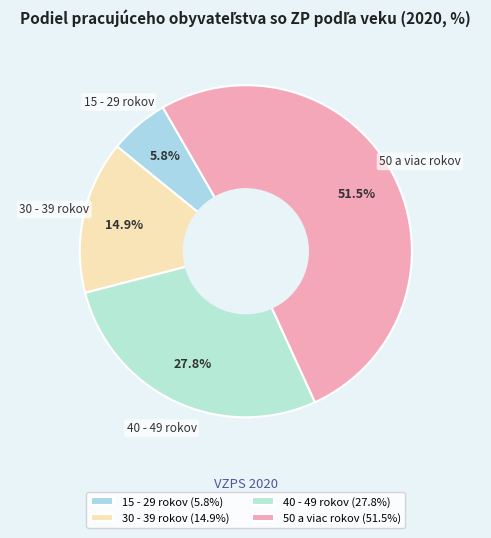

Which has a higher value, 15 - 29 rokov or 40 - 49 rokov?

40 - 49 rokov